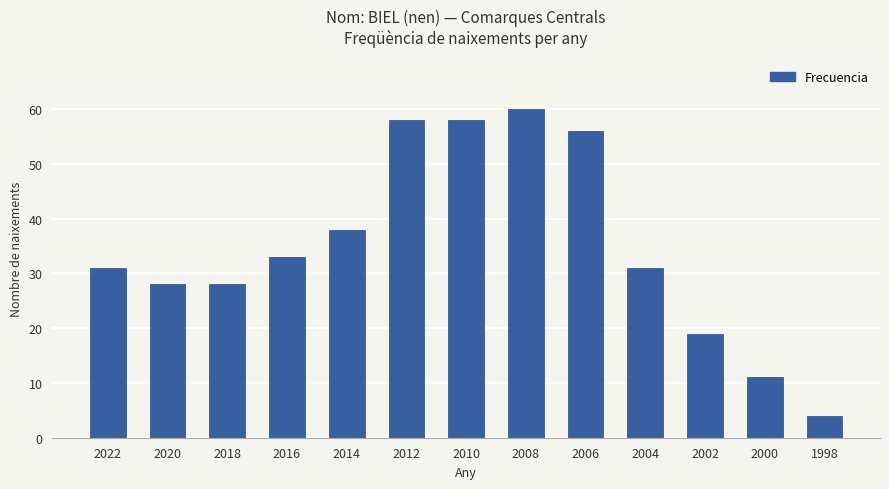

What value does the data have at 2020?

28